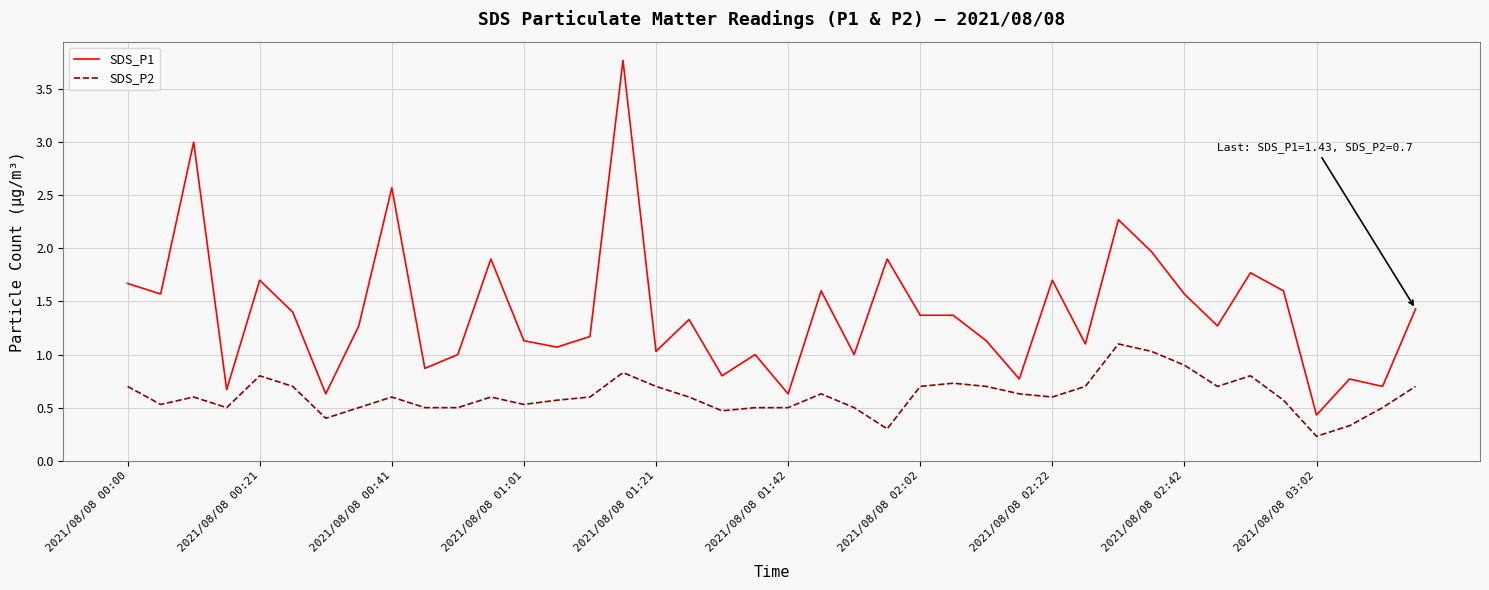

Which series has the largest range (max minus min)?

SDS_P1